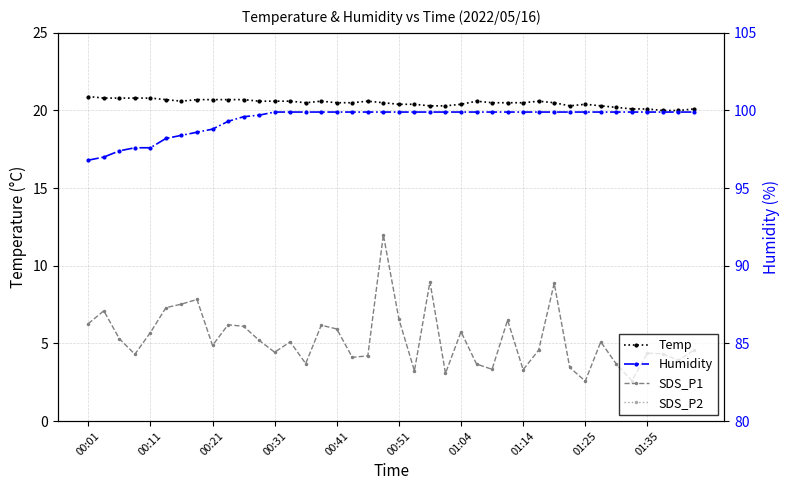

Which series has the widest spread of values?

SDS_P1